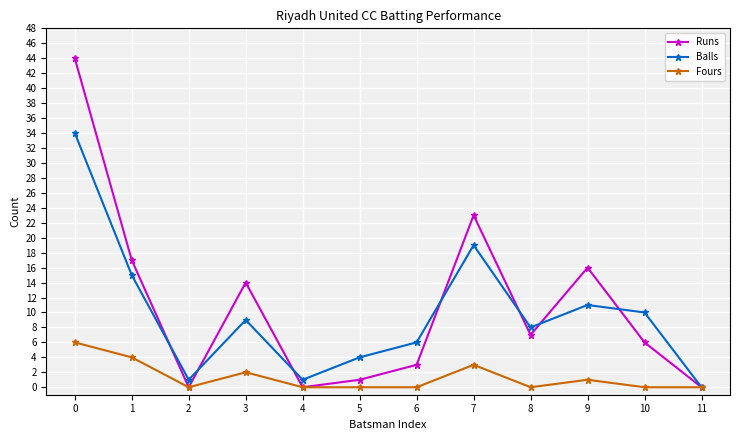

What is the difference between the maximum and minimum values in the Runs series?

44